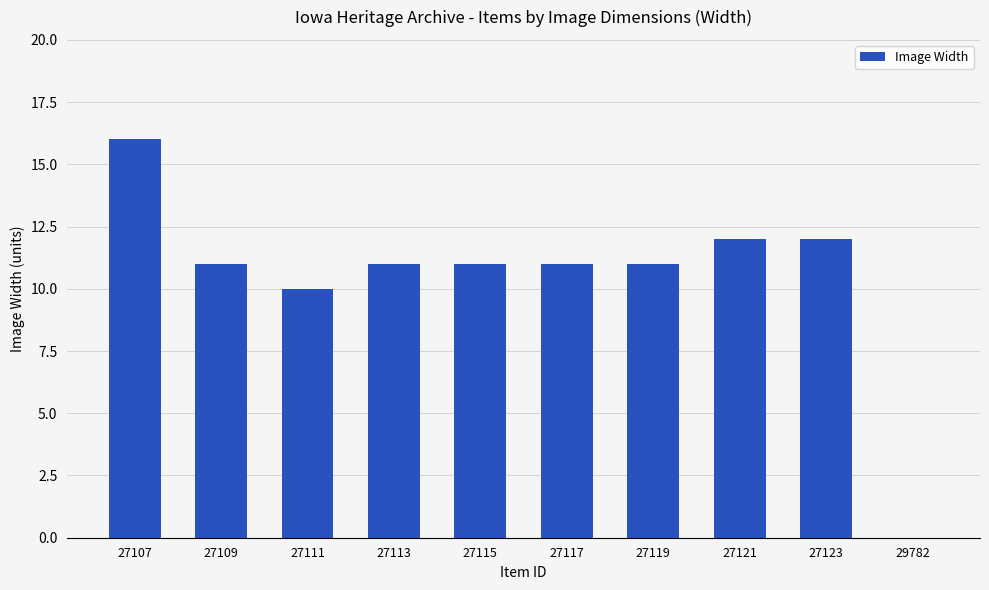

What is the sum of all values?

105